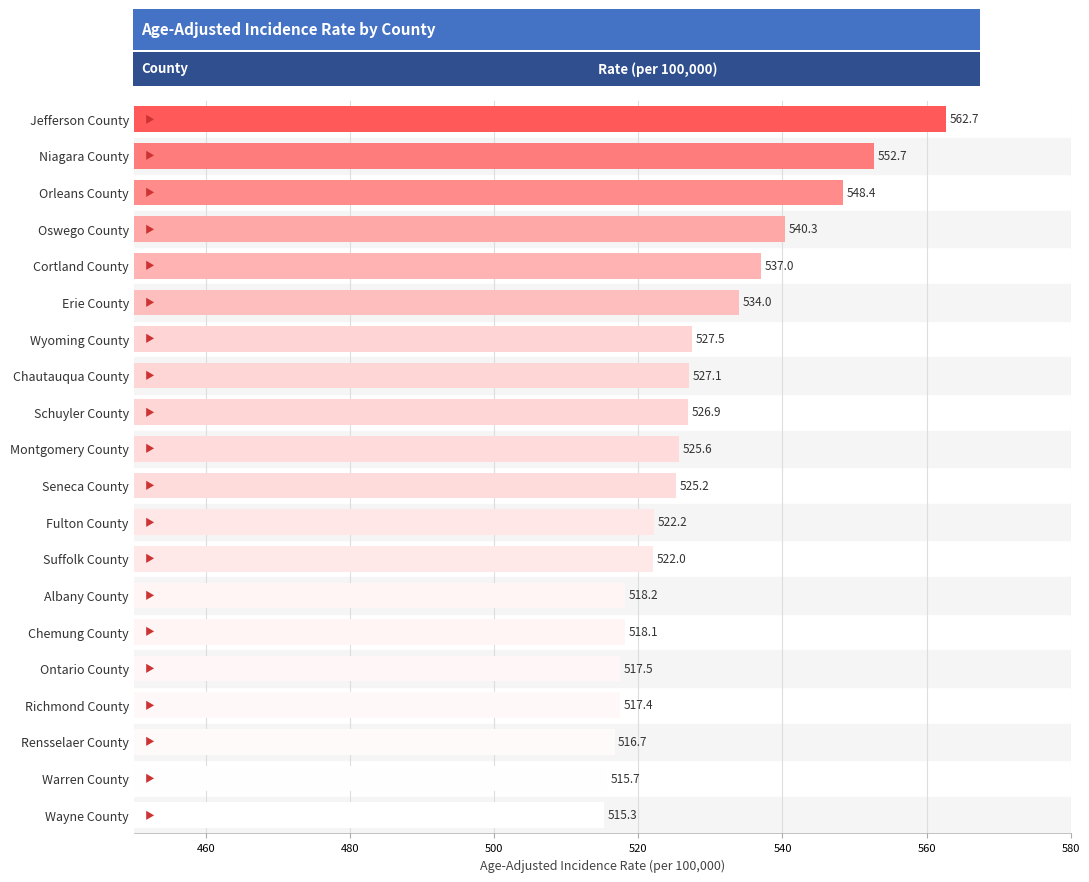

The chart shows a value of 537.0 at Cortland County. True or false?

True